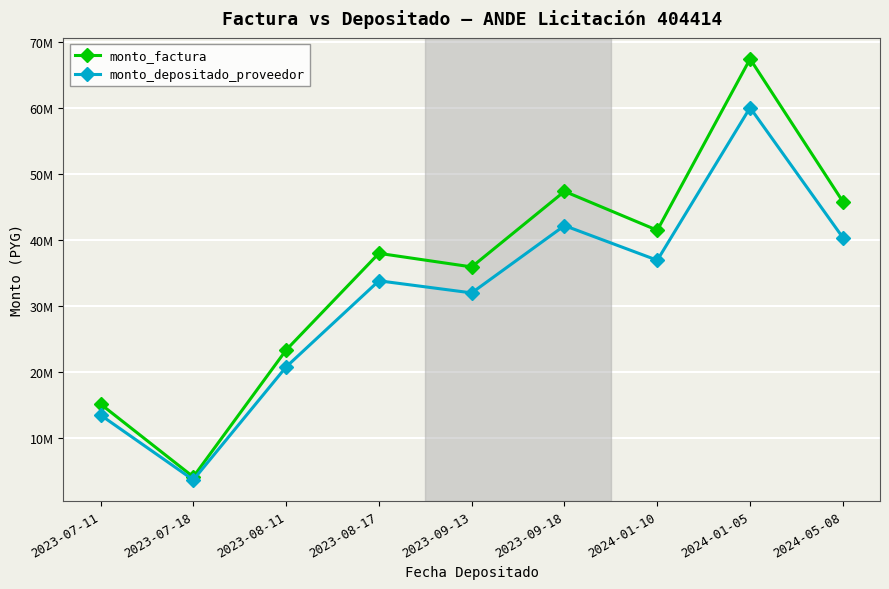

At which category does monto_factura reach its first local valley?

2023-07-18